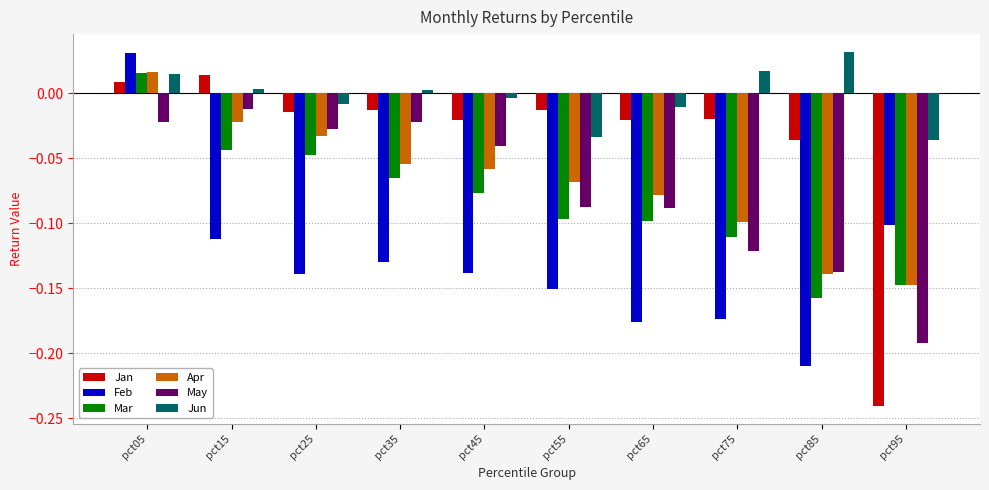

Does the chart contain any negative values?

Yes